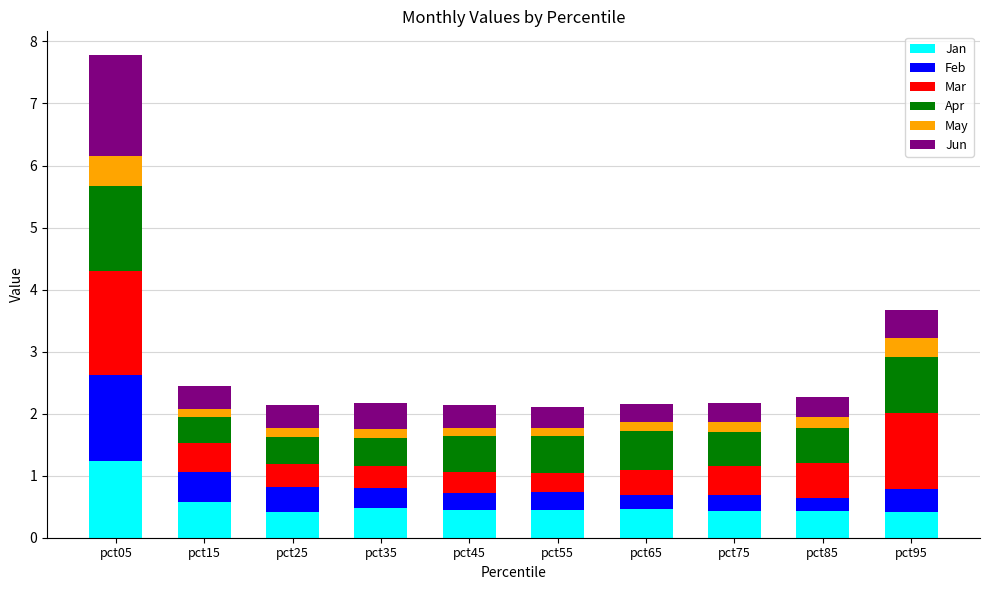

Count the Jan values in the range 0 to 1.

9